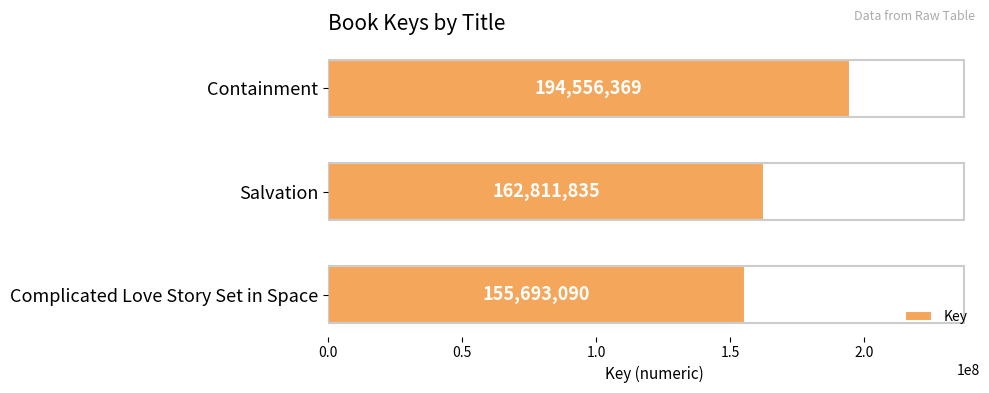

What is the sum of the values at Complicated Love Story Set in Space and Salvation?

318504925